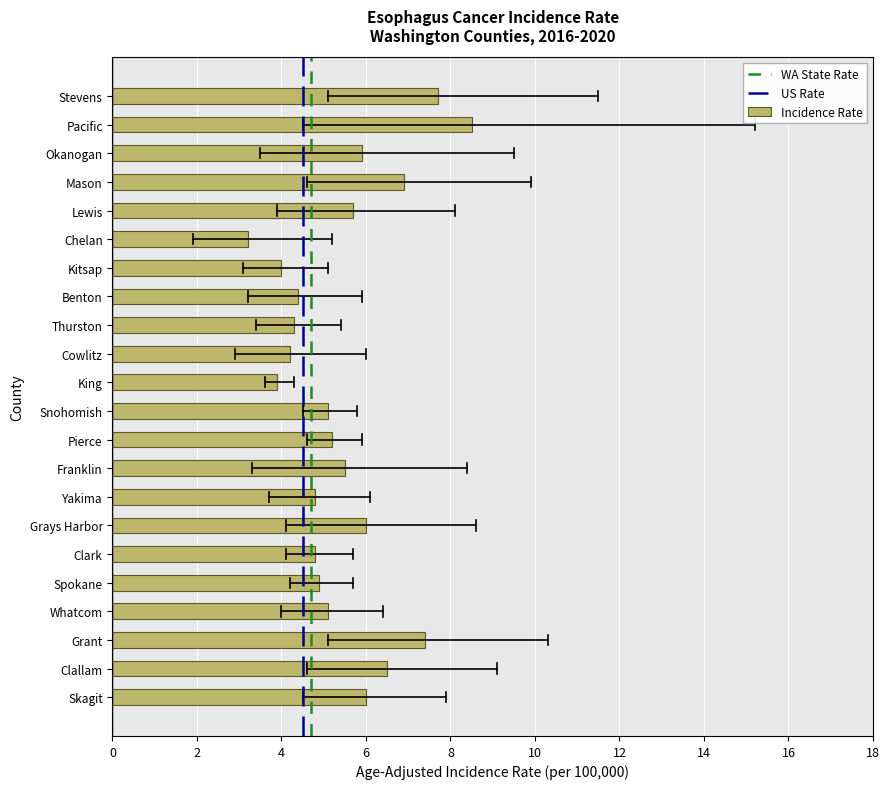

Reading top to bottom, list all the values displayed in this chart.

Stevens=7.7	Pacific=8.5	Okanogan=5.9	Mason=6.9	Lewis=5.7	Chelan=3.2	Kitsap=4.0	Benton=4.4	Thurston=4.3	Cowlitz=4.2	King=3.9	Snohomish=5.1	Pierce=5.2	Franklin=5.5	Yakima=4.8	Grays Harbor=6.0	Clark=4.8	Spokane=4.9	Whatcom=5.1	Grant=7.4	Clallam=6.5	Skagit=6.0